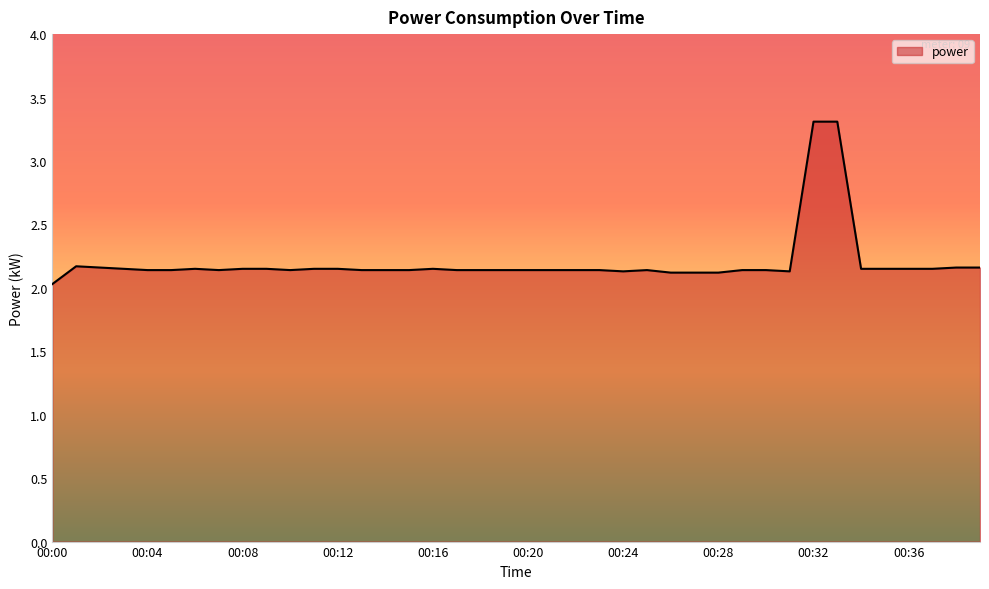

What is the smallest value displayed?

2.0